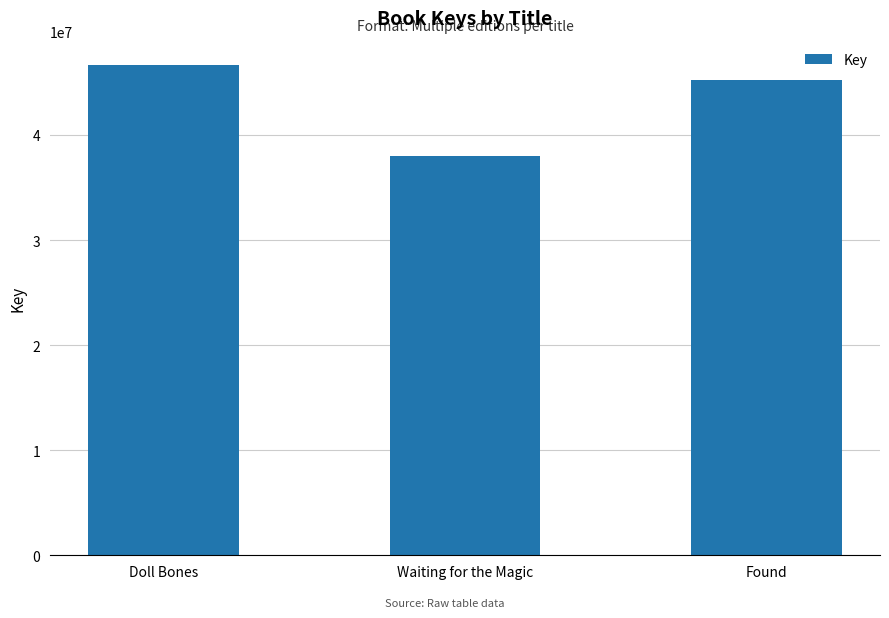

What is the change in value from Doll Bones to Found?

-1391049